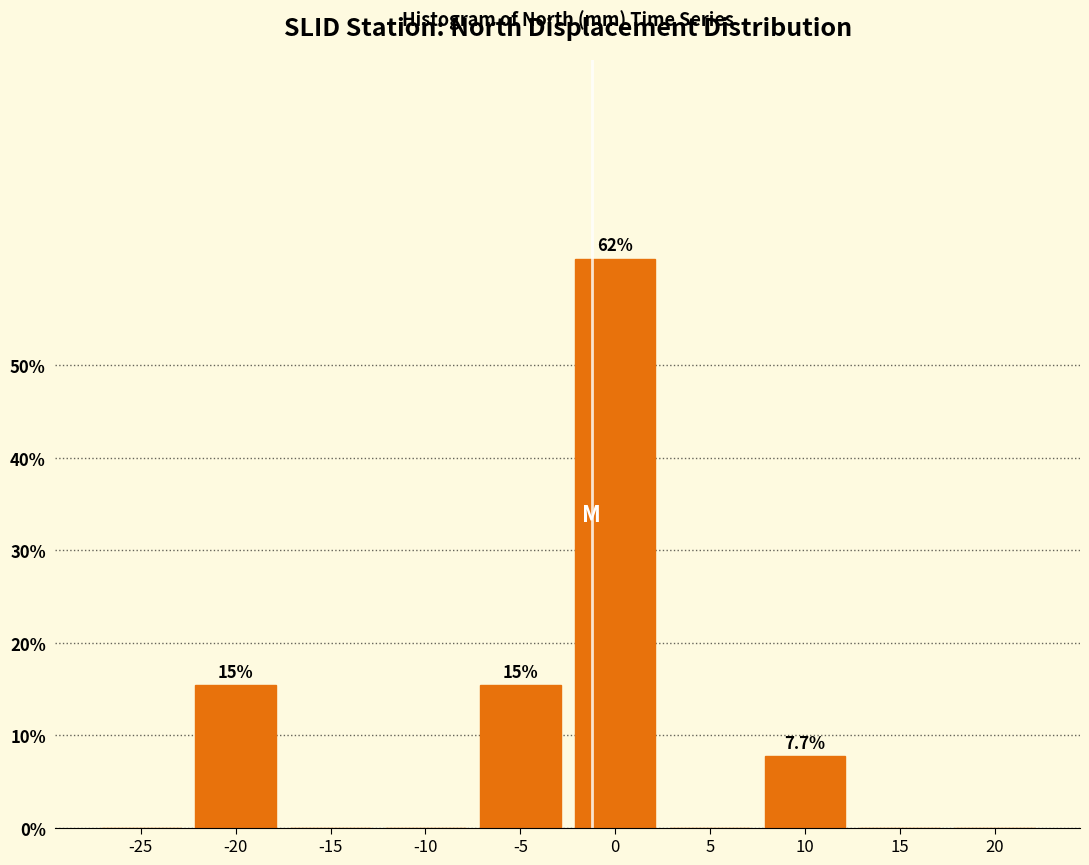

Reading left to right, extract all data points from this chart.

-25=0.0	-20=15.4	-15=0.0	-10=0.0	-5=15.4	0=61.5	5=0.0	10=7.7	15=0.0	20=0.0